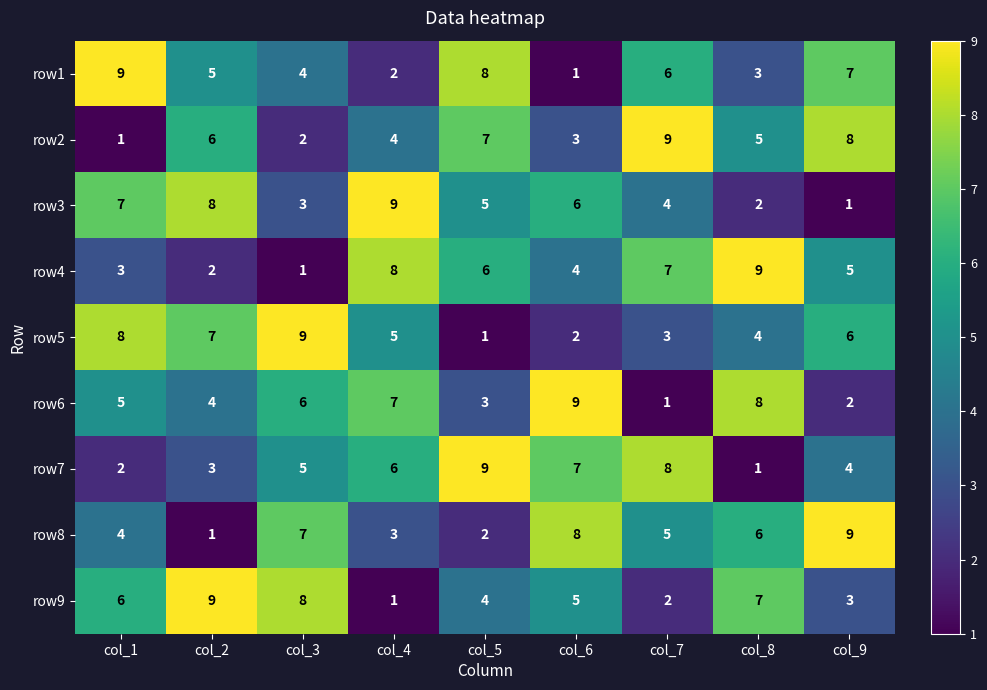

Rank the categories by row5 value from highest to lowest.

col_3, col_1, col_2, col_9, col_4, col_8, col_7, col_6, col_5